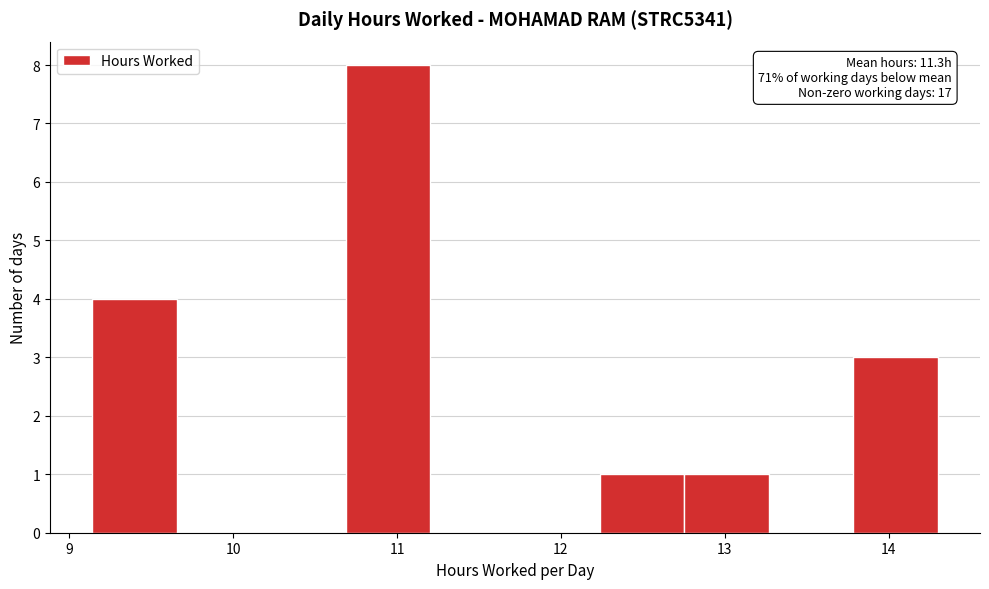

Over which range of the x-axis is the bar tallest?

10.7 to 11.2